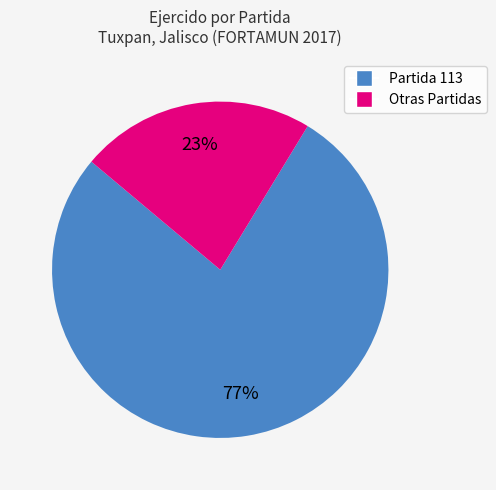

To the nearest percent, what is the average slice percentage?

50%